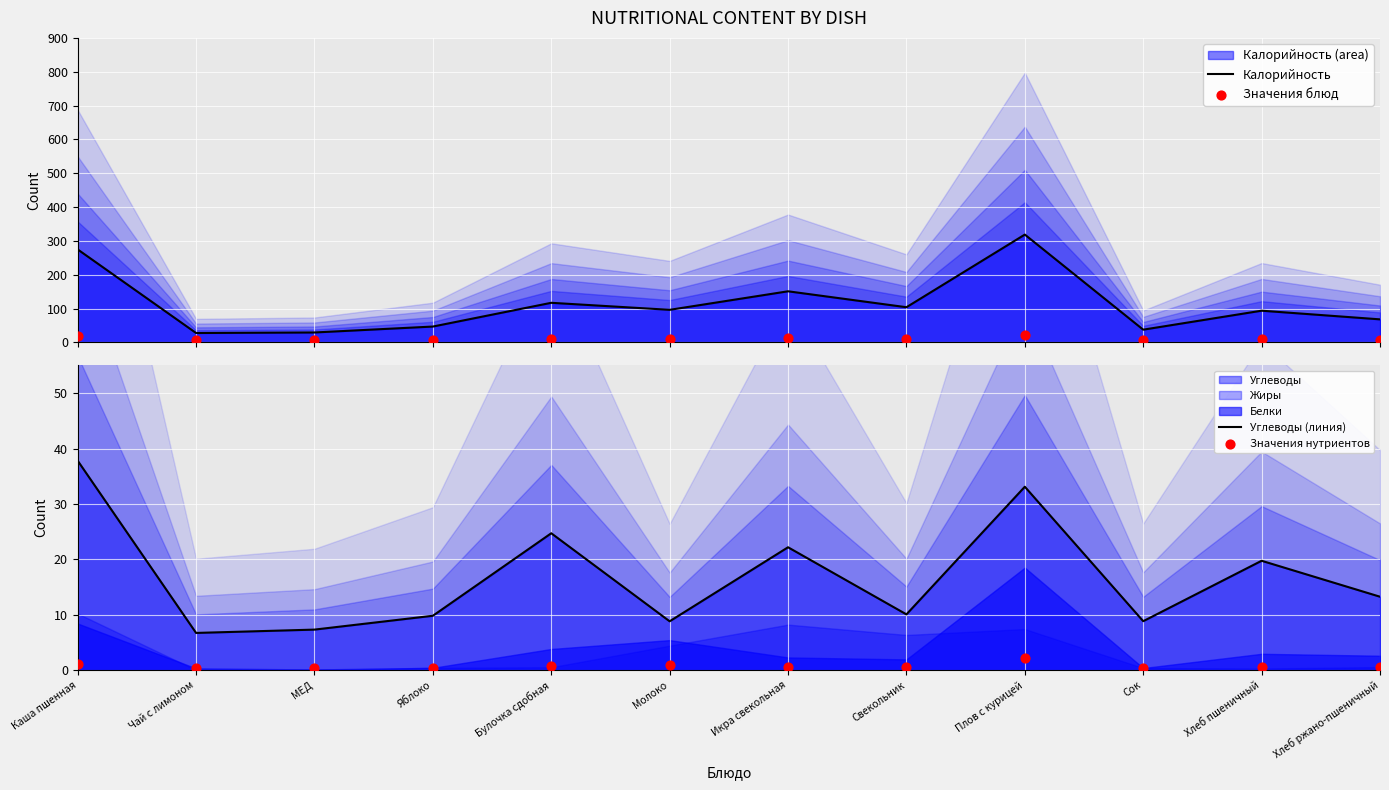

Which series contains the lowest Y value?

Значения нутриентов